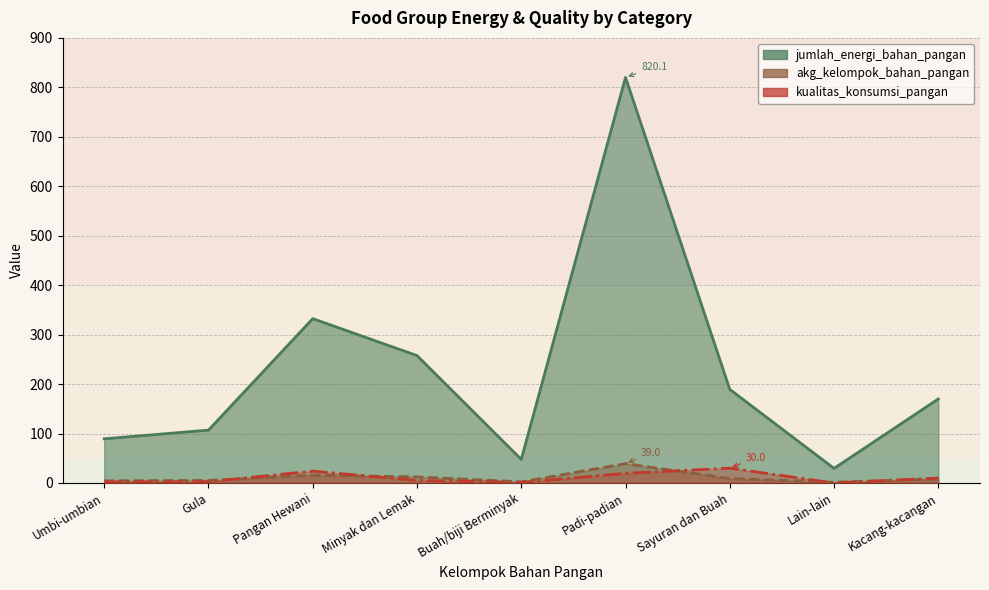

Where does the akg_kelompok_bahan_pangan series first go above 8?

Pangan Hewani